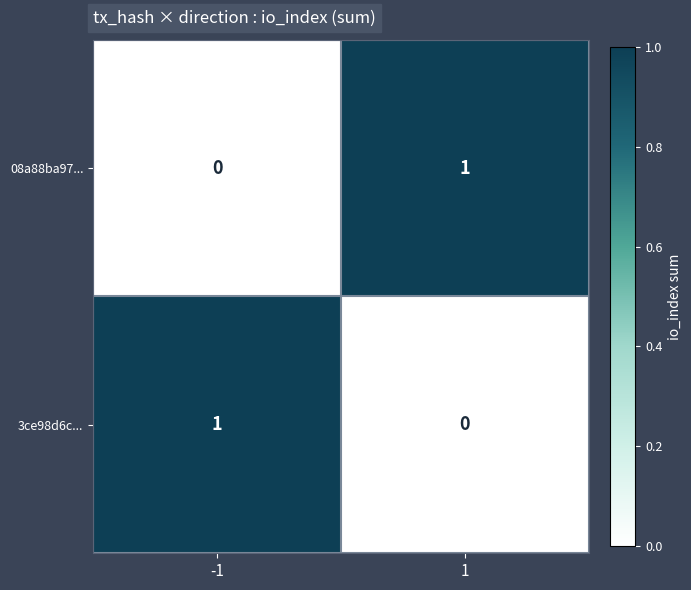

At 1, list the series in order from smallest to largest.

3ce98d6c..., 08a88ba97...